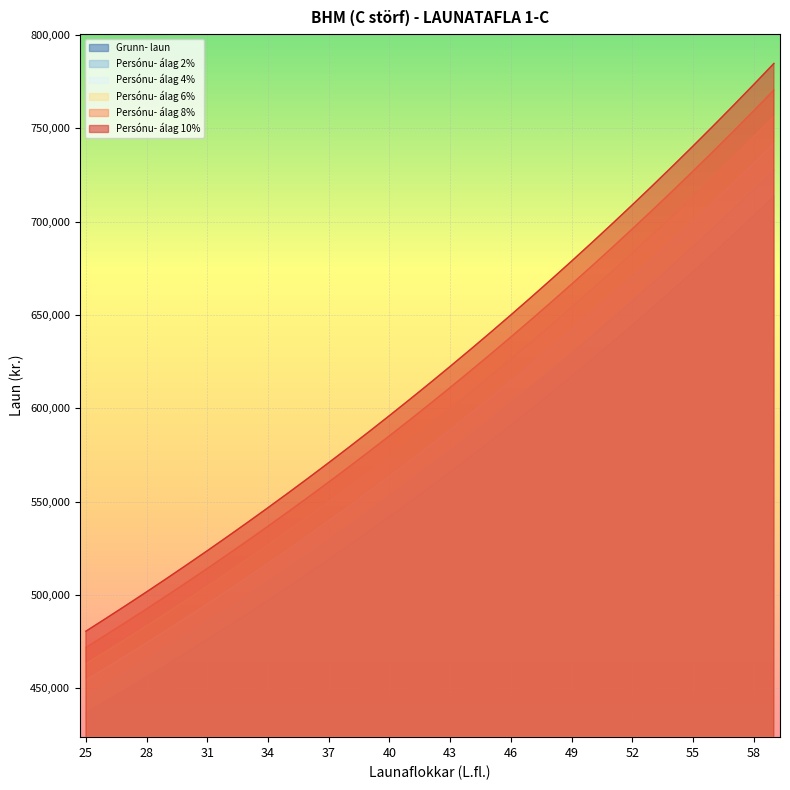

Reading left to right, extract all data points from this chart.

Grunn- laun: 25=436810	26=443107	27=449500	28=455987	29=462572	30=469255	31=476039	32=482925	33=489913	34=497008	35=504208	36=511515	37=518933	38=526463	39=534105	40=541861	41=549734	42=557724	43=565836	44=574068	45=582425	46=590906	47=599513	48=608252	49=617119	50=626122	51=635260	52=644533	53=653946	54=663501	55=673198	56=683039	57=693030	58=703171	59=713465
Persónu- álag 2%: 25=445546	26=451969	27=458490	28=465107	29=471823	30=478640	31=485560	32=492584	33=499711	34=506948	35=514292	36=521745	37=529312	38=536992	39=544787	40=552698	41=560729	42=568878	43=577153	44=585549	45=594074	46=602724	47=611503	48=620417	49=629461	50=638644	51=647965	52=657424	53=667025	54=676771	55=686662	56=696700	57=706891	58=717234	59=727734
Persónu- álag 4%: 25=454282	26=460831	27=467480	28=474226	29=481075	30=488025	31=495081	32=502242	33=509510	34=516888	35=524376	36=531976	37=539690	38=547522	39=555469	40=563535	41=571723	42=580033	43=588469	44=597031	45=605722	46=614542	47=623494	48=632582	49=641804	50=651167	51=660670	52=670314	53=680104	54=690041	55=700126	56=710361	57=720751	58=731298	59=742004
Persónu- álag 6%: 25=463019	26=469693	27=476470	28=483346	29=490326	30=497410	31=504601	32=511901	33=519308	34=526828	35=534460	36=542206	37=550069	38=558051	39=566151	40=574373	41=582718	42=591187	43=599786	44=608512	45=617371	46=626360	47=635484	48=644747	49=654146	50=663689	51=673376	52=683205	53=693183	54=703311	55=713590	56=724021	57=734612	58=745361	59=756273
Persónu- álag 8%: 25=471755	26=478556	27=485460	28=492466	29=499578	30=506795	31=514122	32=521559	33=529106	34=536769	35=544545	36=552436	37=560448	38=568580	39=576833	40=585210	41=593713	42=602342	43=611103	44=619993	45=629019	46=638178	47=647474	48=656912	49=666489	50=676212	51=686081	52=696096	53=706262	54=716581	55=727054	56=737682	57=748472	58=759425	59=770542
Persónu- álag 10%: 25=480491	26=487418	27=494450	28=501586	29=508829	30=516181	31=523643	32=531218	33=538904	34=546709	35=554629	36=562667	37=570826	38=579109	39=587516	40=596047	41=604707	42=613496	43=622420	44=631475	45=640668	46=649997	47=659464	48=669077	49=678831	50=688734	51=698786	52=708986	53=719341	54=729851	55=740518	56=751343	57=762333	58=773488	59=784812